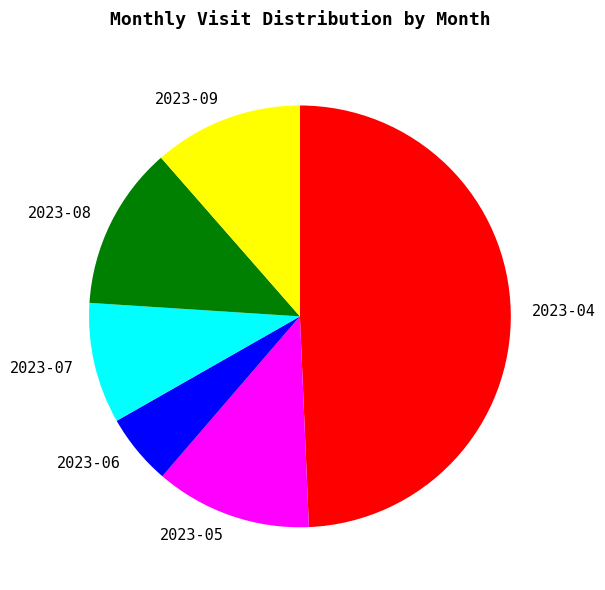

Is 2023-07 the majority of the pie?

No